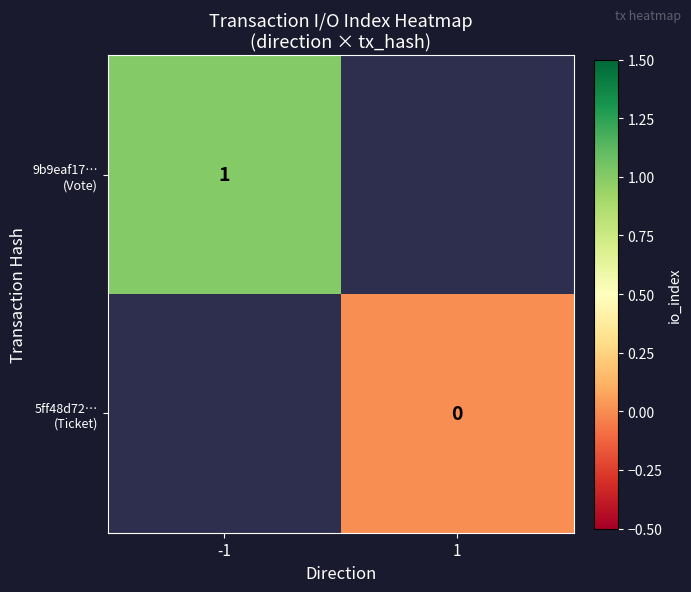

Is the value of 9b9eaf17… (Vote) at 1 greater than the value of 5ff48d72… (Ticket) at -1?

No